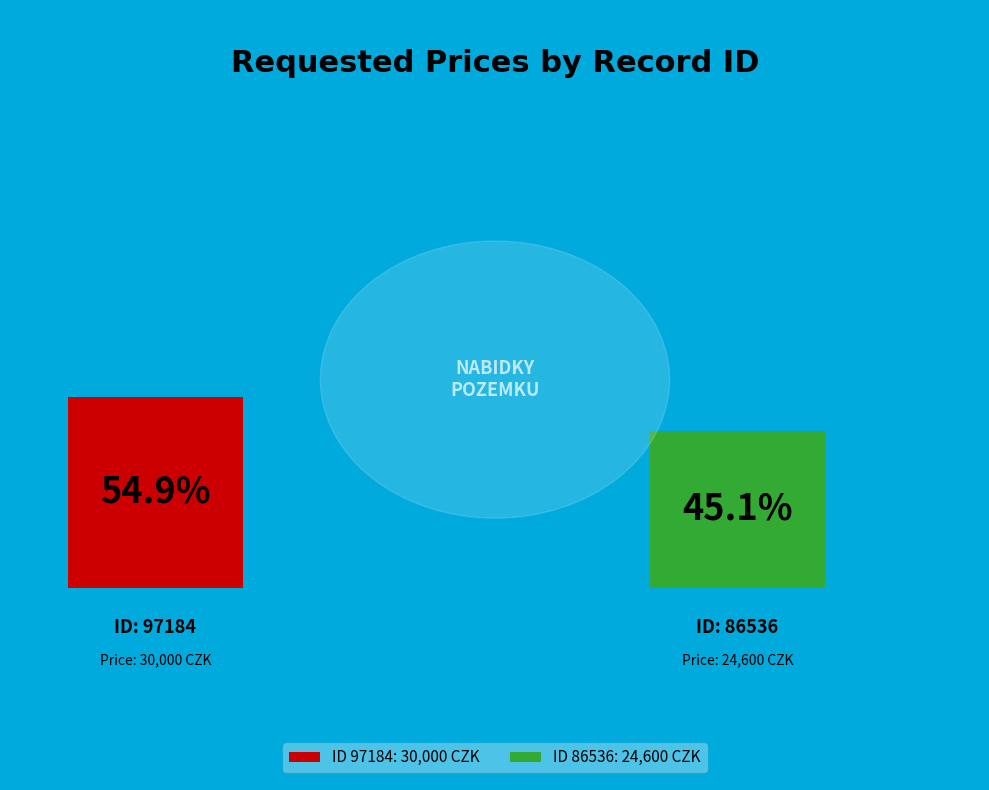

To the nearest percent, what percentage of the pie is 86536?

45%